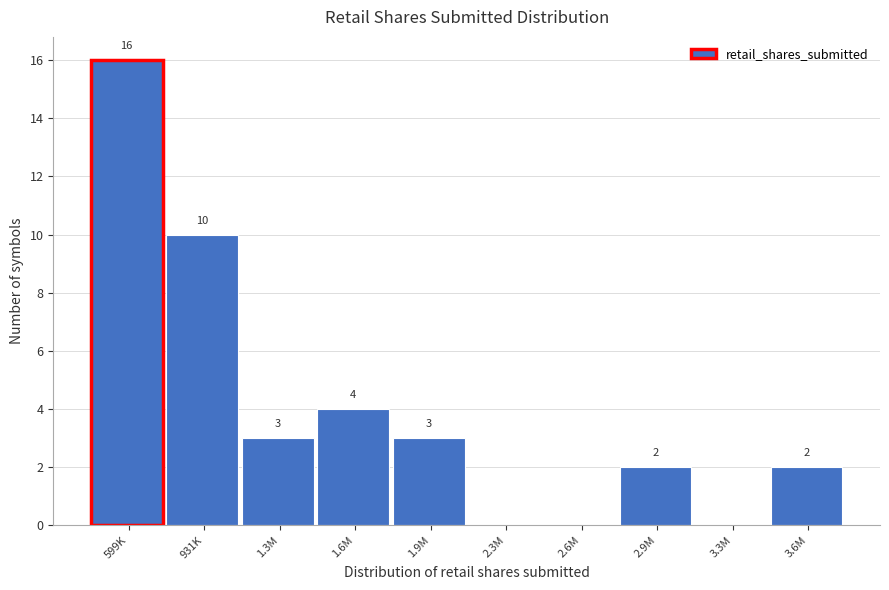

Reading left to right, transcribe all the data shown in this chart.

599K=16	931K=10	1.3M=3	1.6M=4	1.9M=3	2.3M=0	2.6M=0	2.9M=2	3.3M=0	3.6M=2